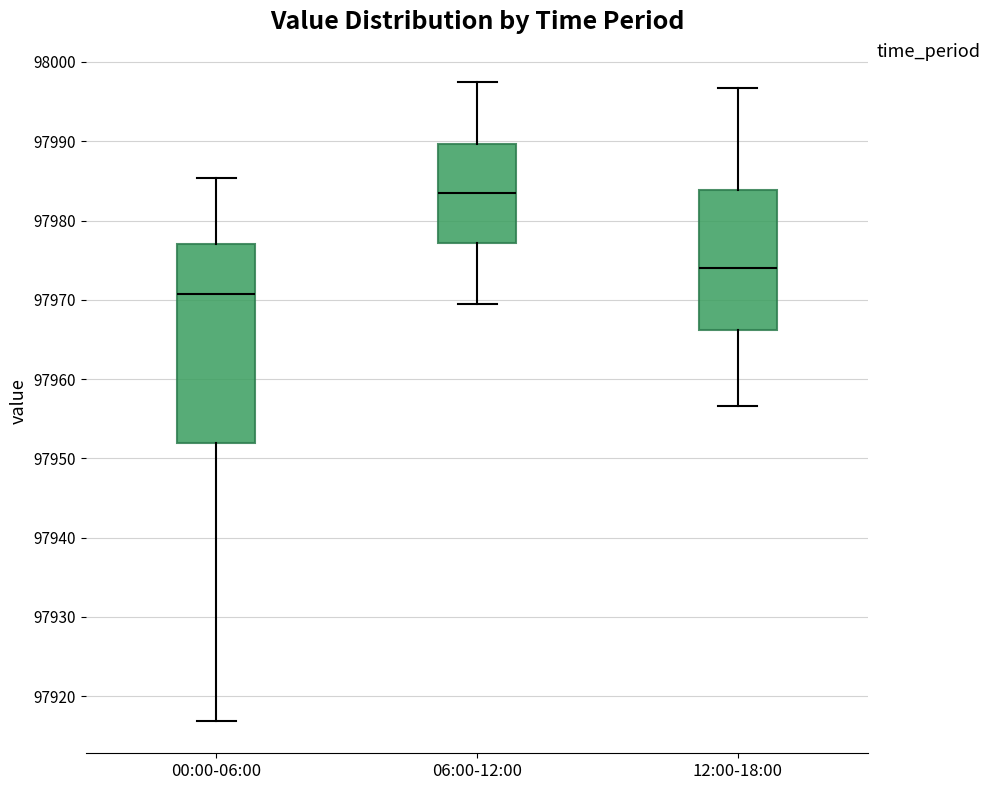

Which box's median line is the lowest?

00:00-06:00